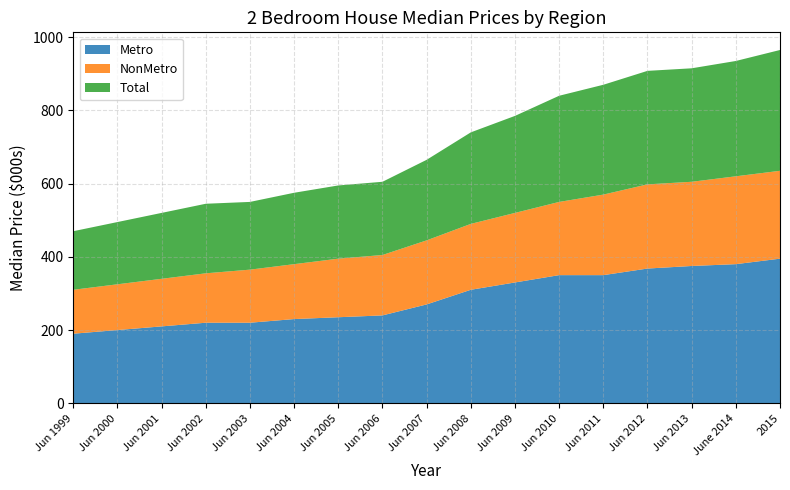

Reading left to right, extract all data points from this chart.

Metro: Jun 1999=190	Jun 2000=200	Jun 2001=210	Jun 2002=220	Jun 2003=220	Jun 2004=230	Jun 2005=235	Jun 2006=240	Jun 2007=270	Jun 2008=310	Jun 2009=330	Jun 2010=350	Jun 2011=350	Jun 2012=368	Jun 2013=375	June 2014=380	2015=395
NonMetro: Jun 1999=120	Jun 2000=125	Jun 2001=130	Jun 2002=135	Jun 2003=145	Jun 2004=150	Jun 2005=160	Jun 2006=165	Jun 2007=175	Jun 2008=180	Jun 2009=190	Jun 2010=200	Jun 2011=220	Jun 2012=230	Jun 2013=230	June 2014=240	2015=240
Total: Jun 1999=160	Jun 2000=170	Jun 2001=180	Jun 2002=190	Jun 2003=185	Jun 2004=195	Jun 2005=200	Jun 2006=200	Jun 2007=220	Jun 2008=250	Jun 2009=265	Jun 2010=290	Jun 2011=300	Jun 2012=310	Jun 2013=310	June 2014=315	2015=330